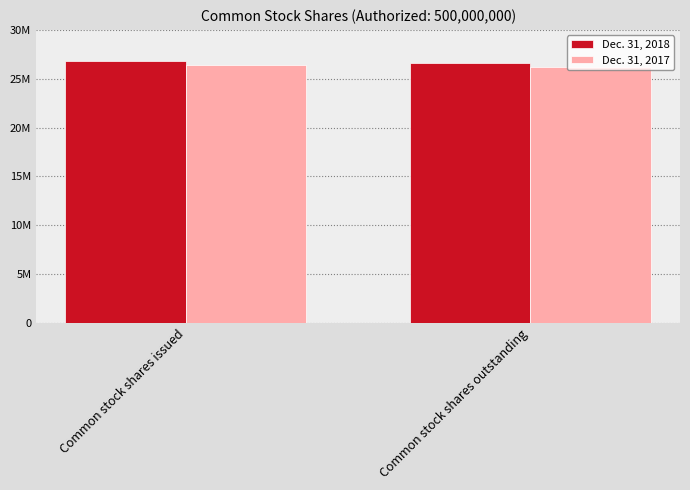

Does the chart contain stacked bars?

No